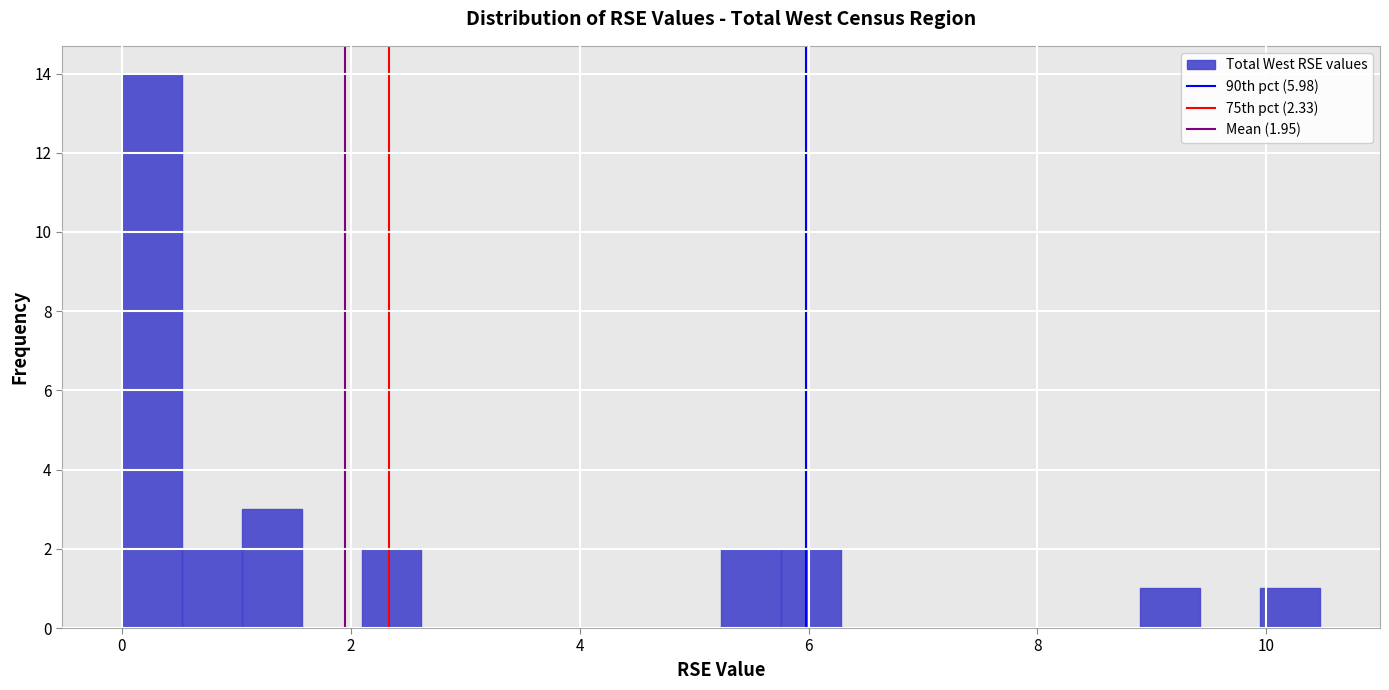

Around what value on the x-axis is the tallest bar? Give the approximate position of its centre, as read against the axis.

0.2